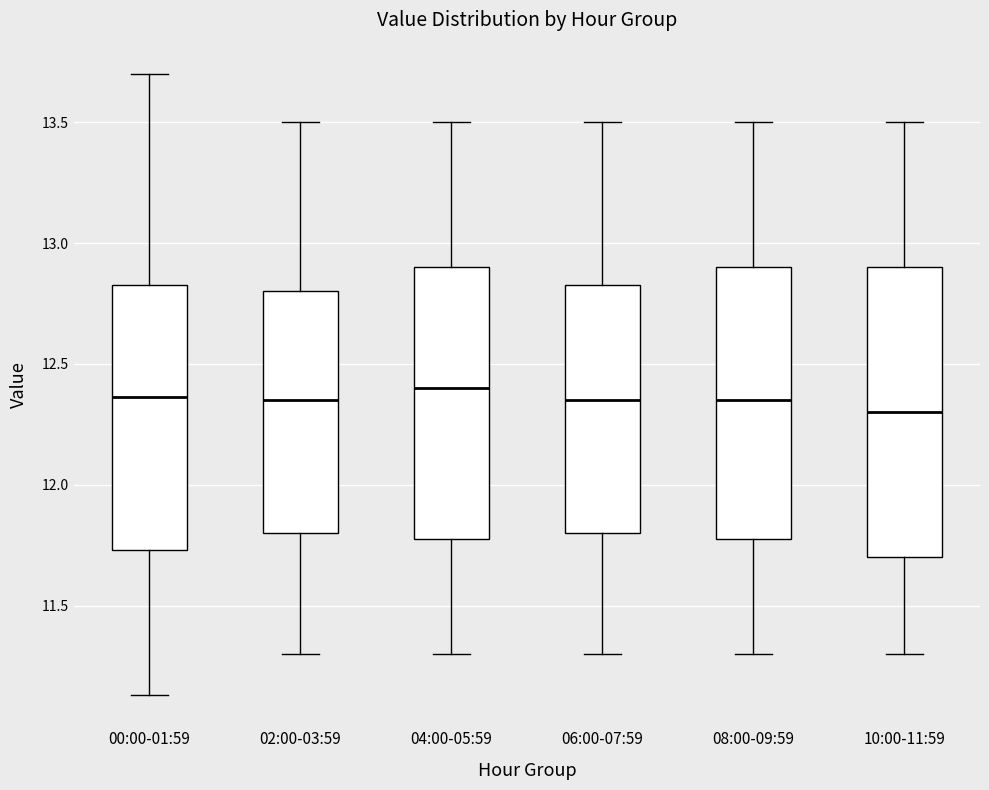

Which box's median line is the lowest?

10:00-11:59